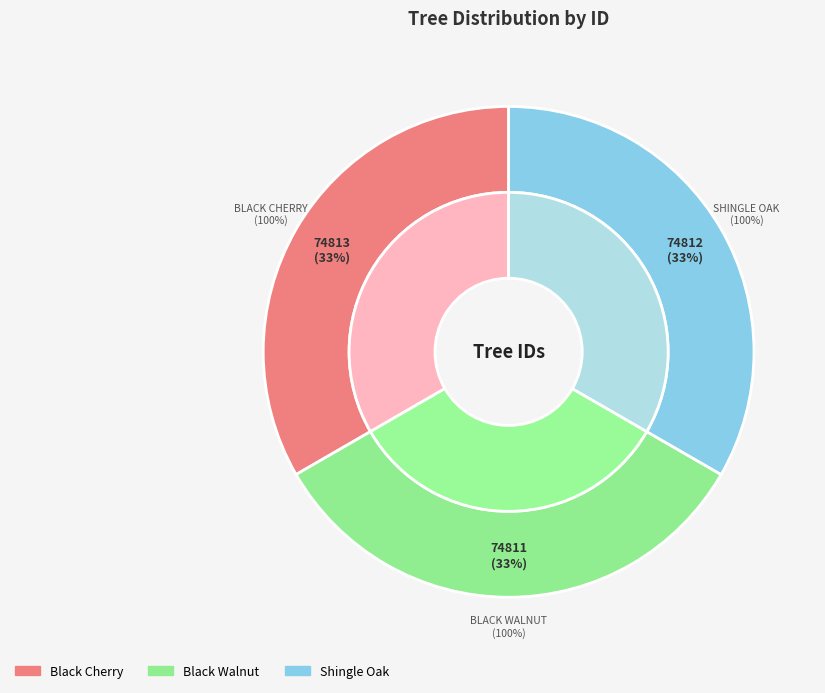

Is it true that Shingle Oak is 33% of the pie?

True